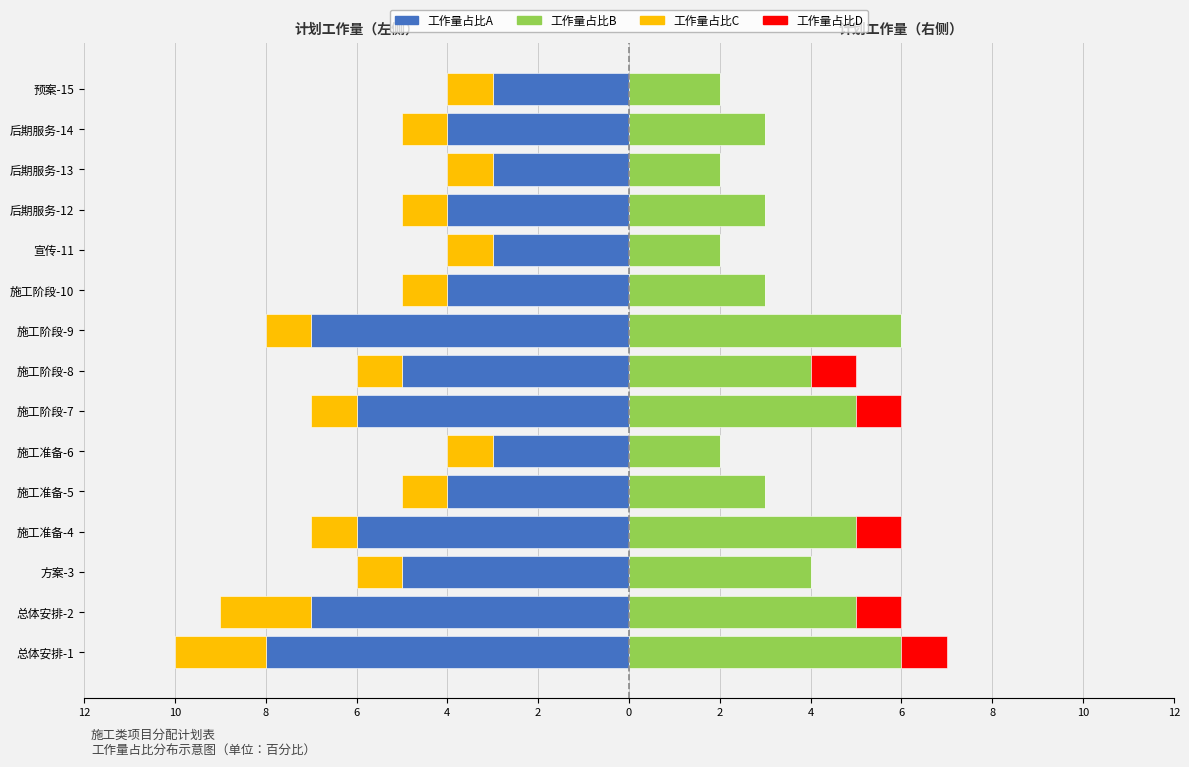

How many bars are there in total?

60